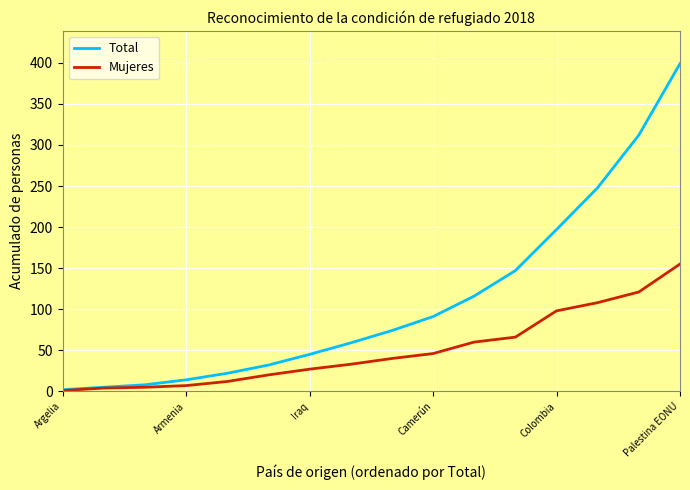

Rank the series by their average value, from highest to lowest.

Total, Mujeres